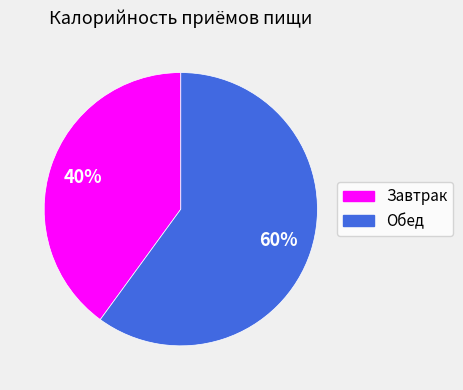

Which slice represents more than half of the pie?

Обед